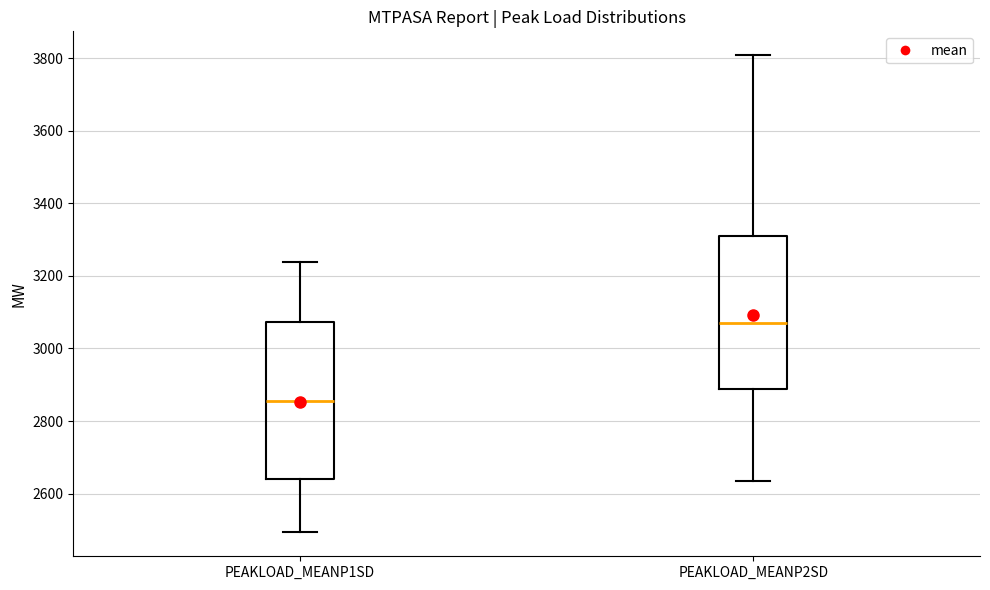

Where does the lower whisker of the box for PEAKLOAD_MEANP2SD end on the y-axis? The values are not printed on the chart, so give them approximately, as read against the axis.

2640